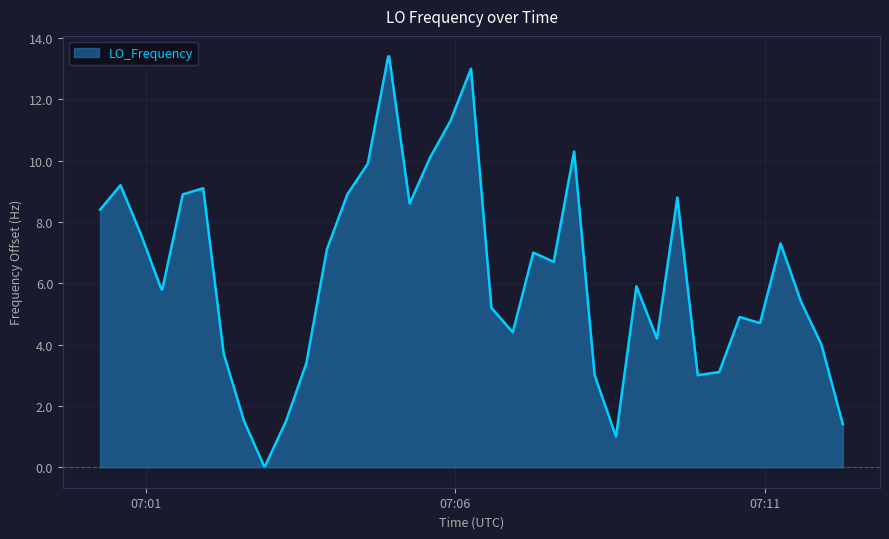

What is the maximum value shown in the chart?

13.4